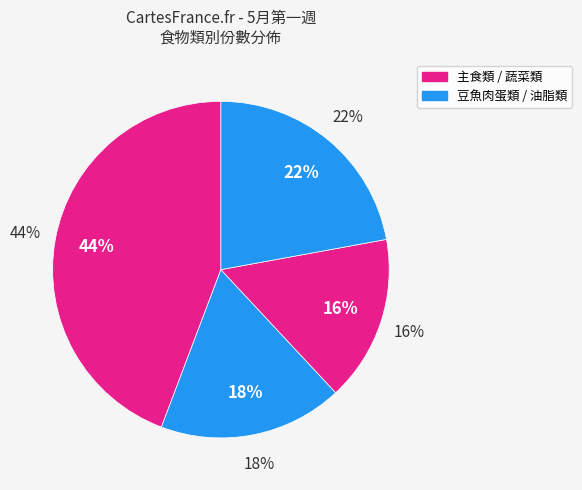

Is there a majority slice in this chart?

No